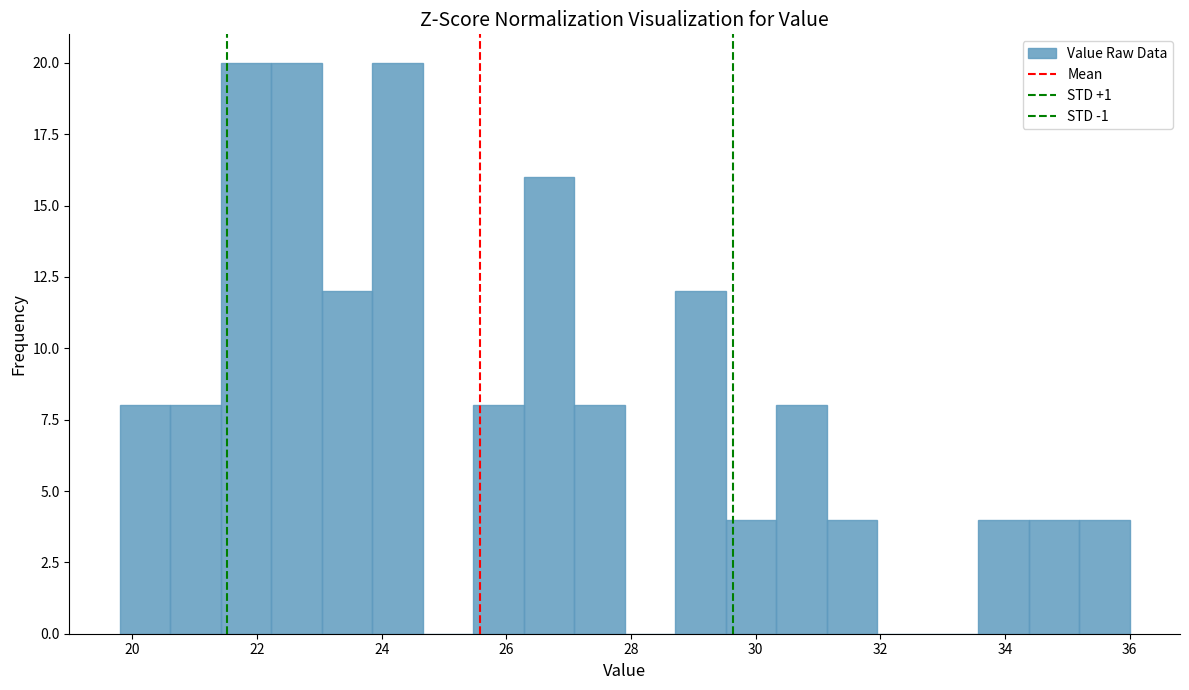

Reading left to right, transcribe this chart: for each bar, give the range it covers on the x-axis and its height. Neither the bar edges nor the heights are printed on the chart, so give them approximately, as read against the axes.

19.8 to 20.6: 8
20.6 to 21.4: 8
21.4 to 22.2: 20
22.2 to 23.0: 20
23.0 to 23.8: 12
23.8 to 24.6: 20
24.6 to 25.4: 0
25.4 to 26.2: 8
26.2 to 27.0: 16
27.0 to 28.0: 8
28.0 to 28.8: 0
28.8 to 29.6: 12
29.6 to 30.4: 4
30.4 to 31.2: 8
31.2 to 32.0: 4
32.0 to 32.8: 0
32.8 to 33.6: 0
33.6 to 34.4: 4
34.4 to 35.2: 4
35.2 to 36.0: 4